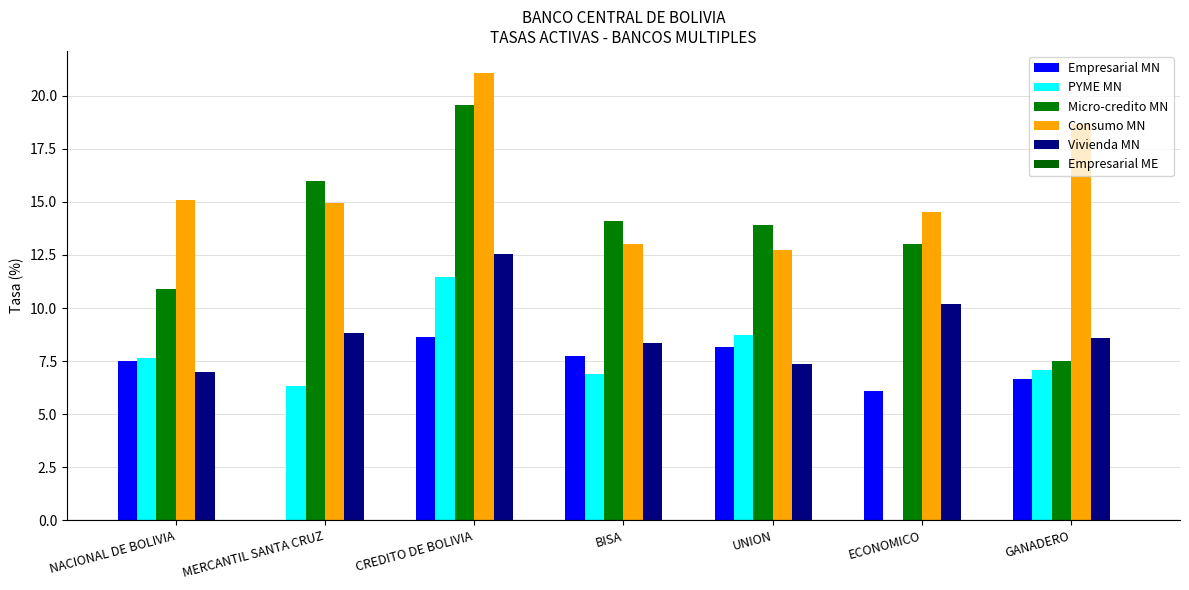

True or false: Consumo MN has a value of 14.9 at MERCANTIL SANTA CRUZ.

True